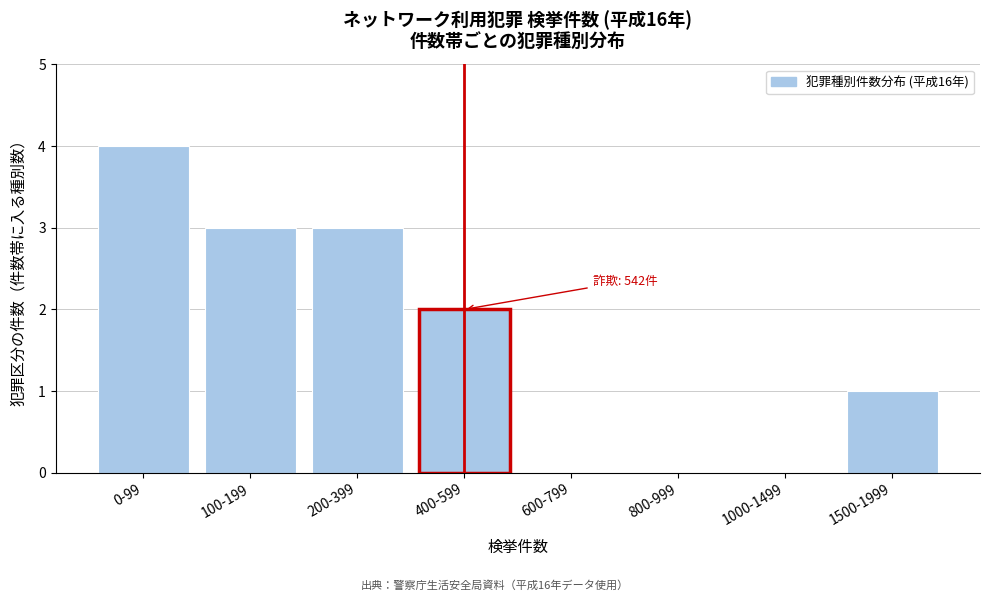

Reading right to left, transcribe all the data shown in this chart.

1500-1999=1	1000-1499=0	800-999=0	600-799=0	400-599=2	200-399=3	100-199=3	0-99=4